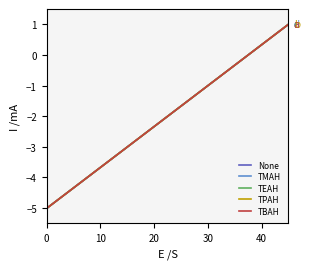

What is the smallest value displayed?

-5.0